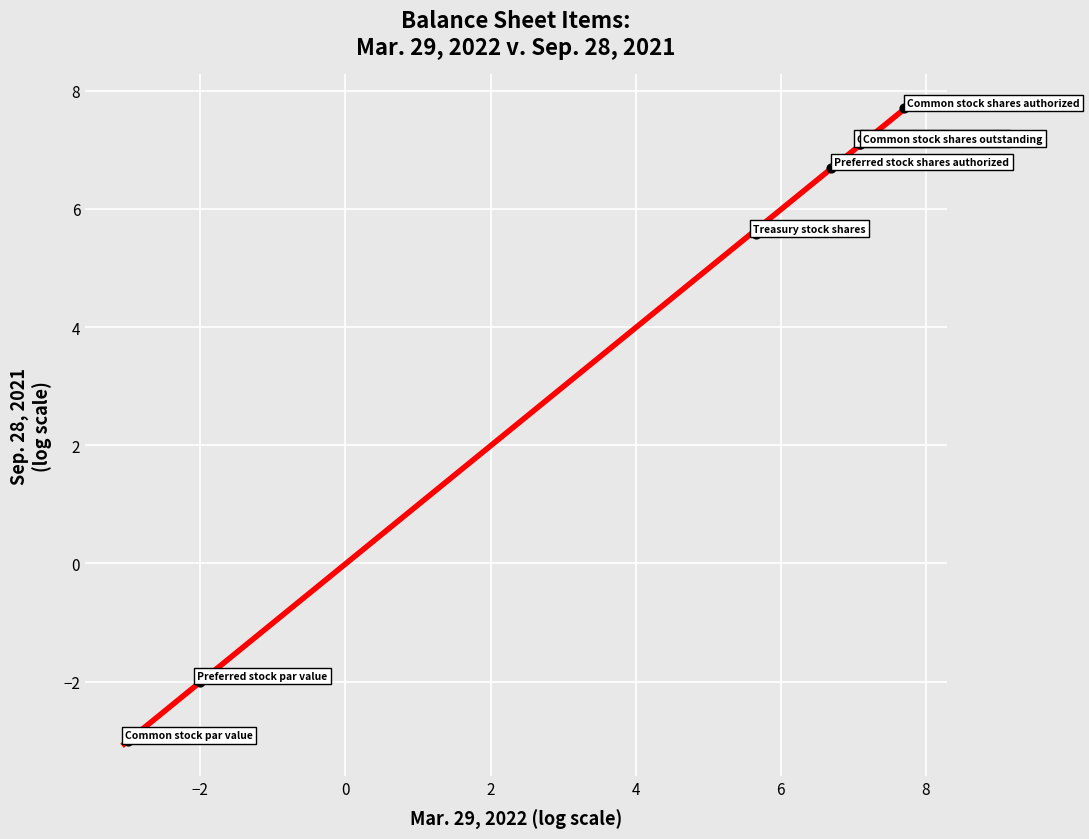

What Y value in the scatter plot is closest to 2?

5.6